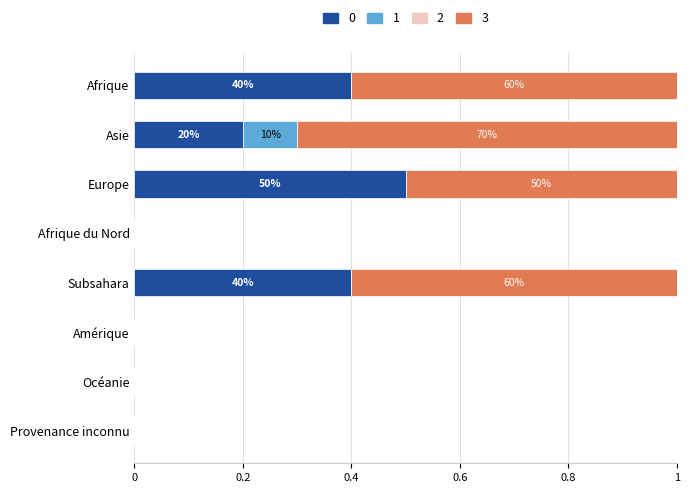

What is the highest value of the 0 series?

0.5